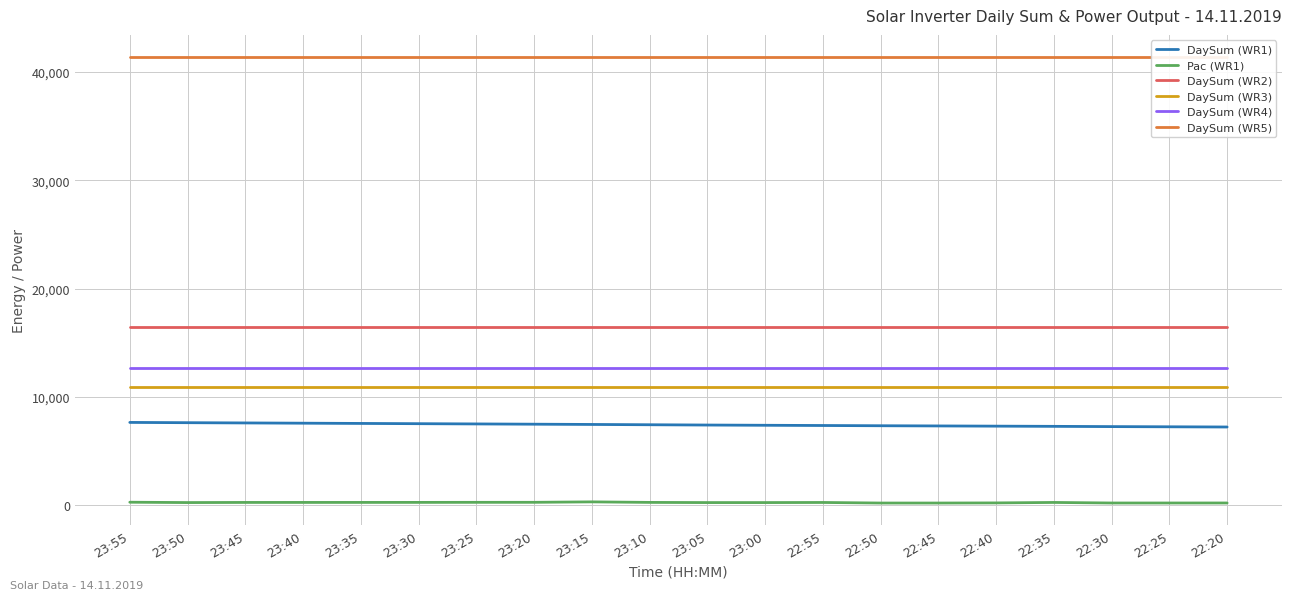

At how many categories does at least one series exceed 24821?

20